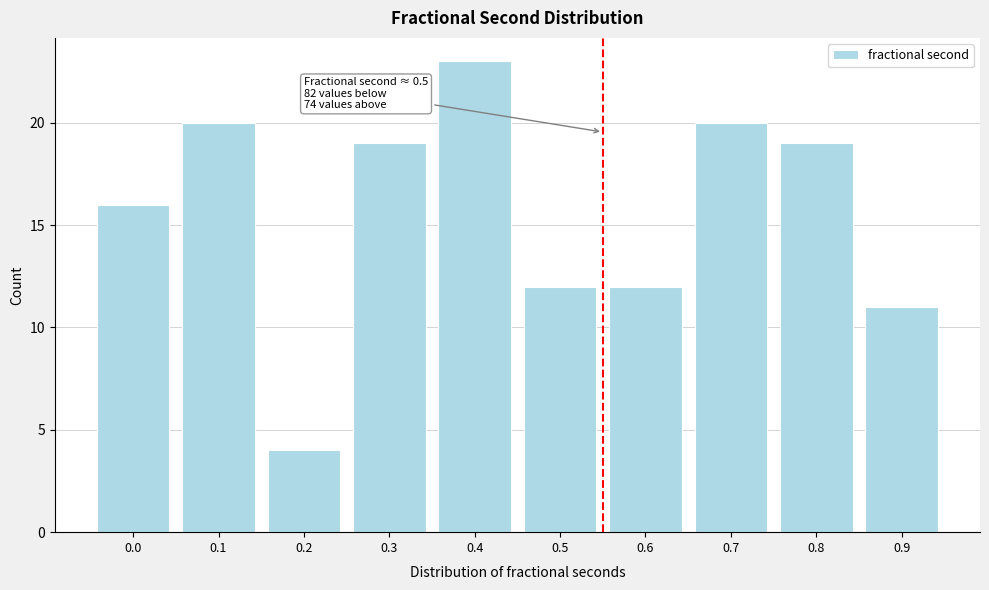

Reading left to right, extract all data points from this chart.

0.0=16	0.1=20	0.2=4	0.3=19	0.4=23	0.5=12	0.6=12	0.7=20	0.8=19	0.9=11